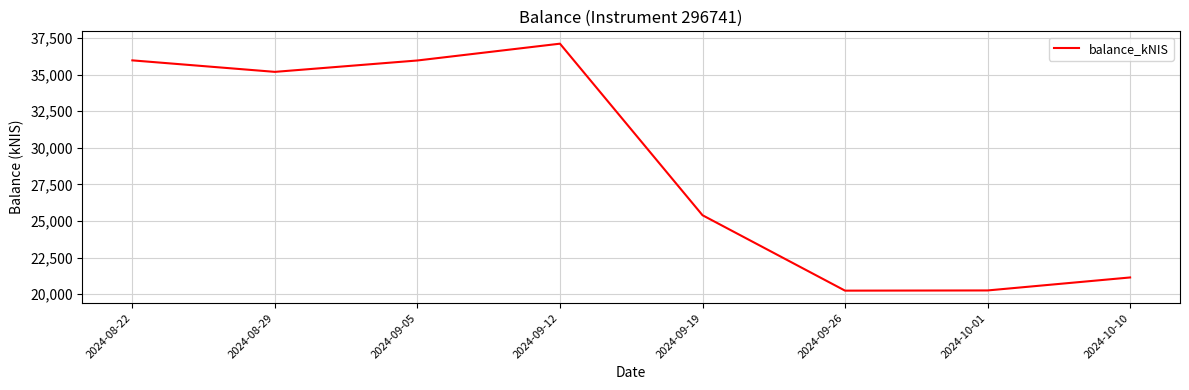

What is the difference between the maximum and minimum values?

16878.7